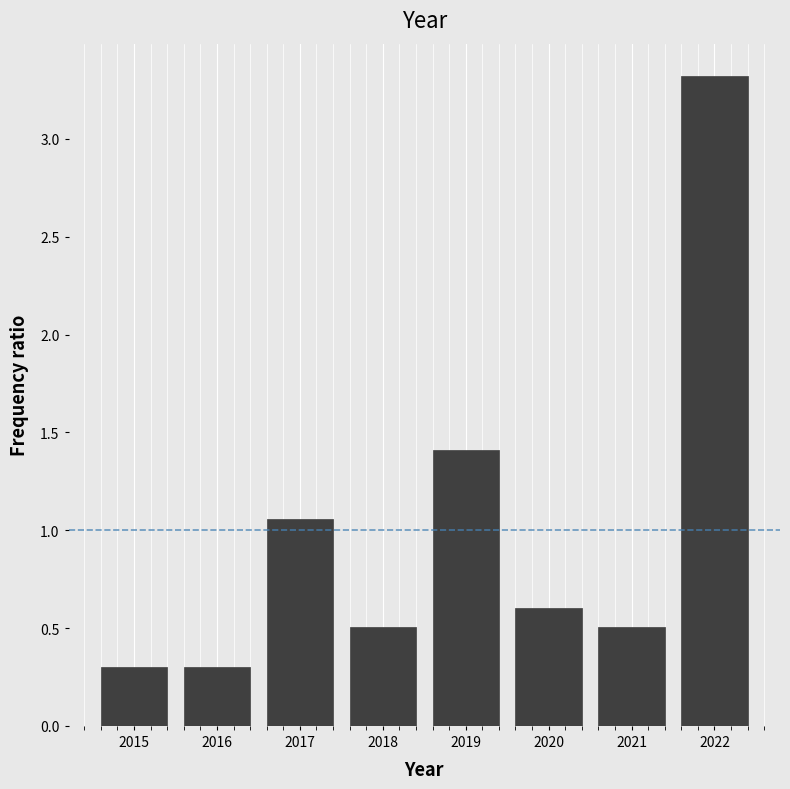

The value at 2021 is 0.5. True or false?

True